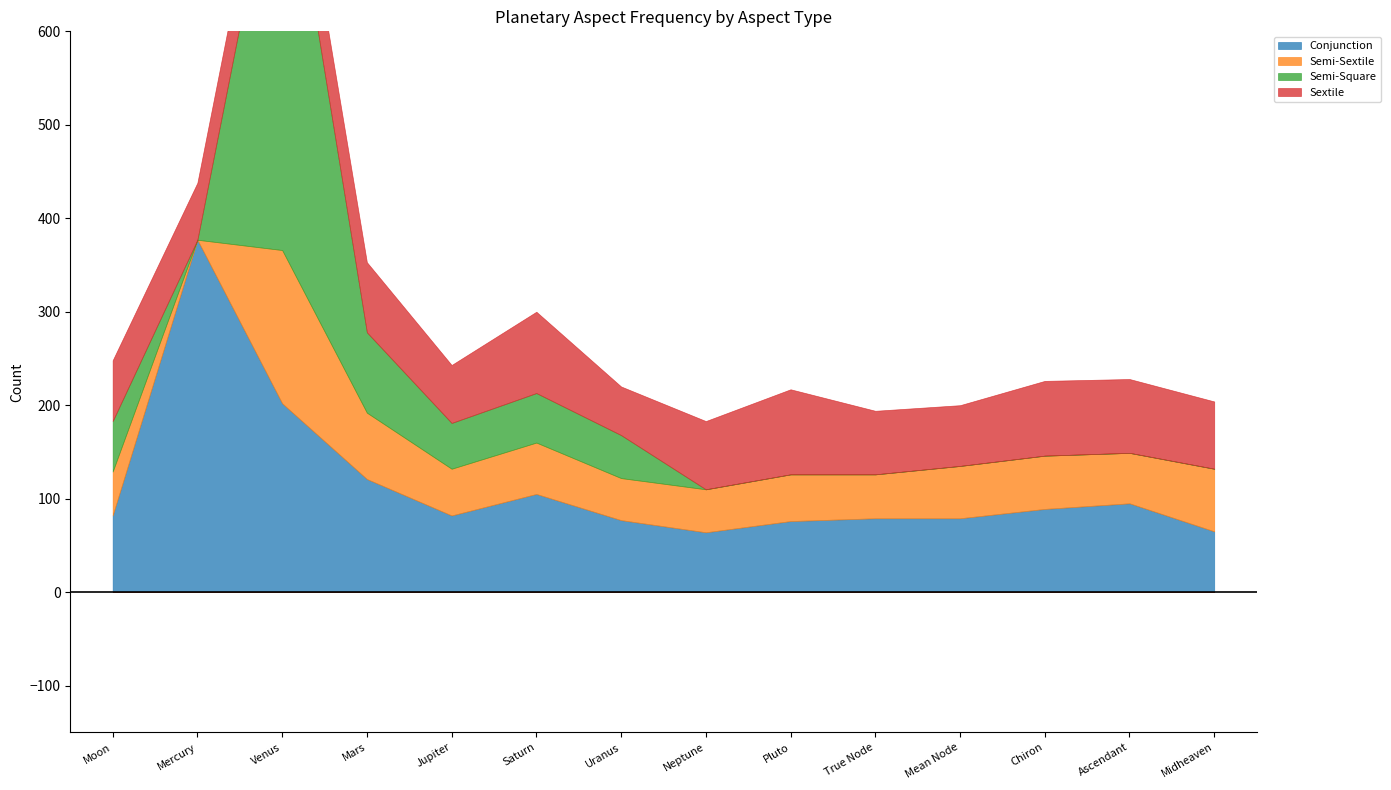

Where does the Conjunction series first go above 82?

Mercury